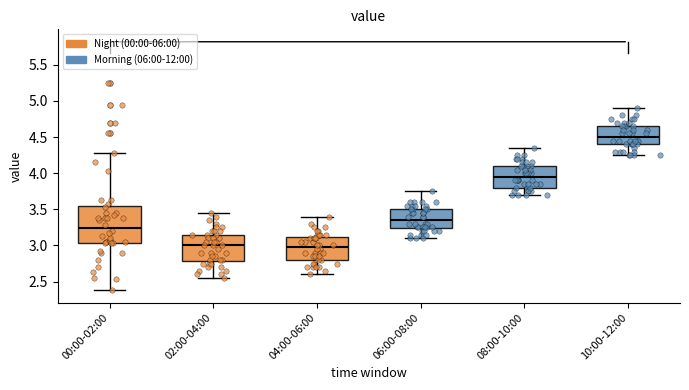

Where is the lower edge of the box for 08:00-10:00 on the y-axis? The values are not printed on the chart, so give them approximately, as read against the axis.

3.80